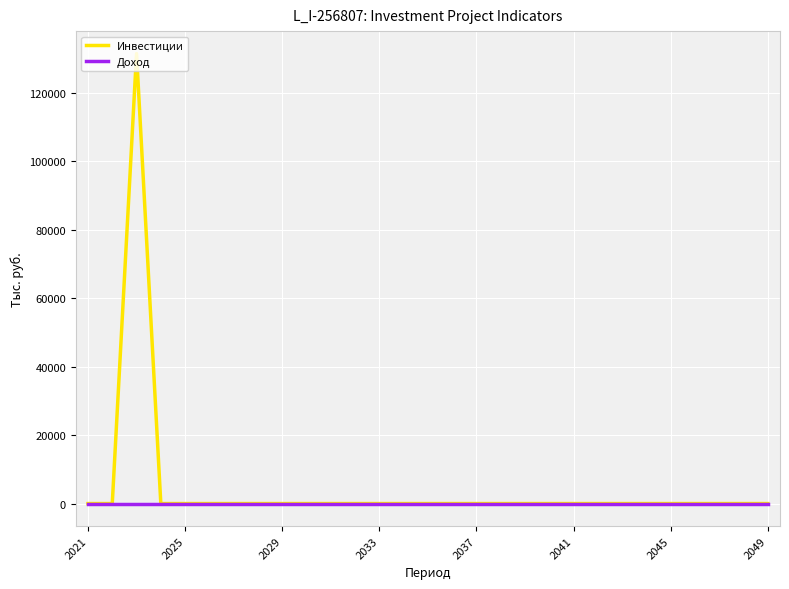

Reading left to right, transcribe all the data shown in this chart.

Инвестиции: 0.0	0.0	131439.3	0.0	0.0	0.0	0.0	0.0	0.0	0.0	0.0	0.0	0.0	0.0	0.0	0.0	0.0	0.0	0.0	0.0	0.0	0.0	0.0	0.0	0.0	0.0	0.0	0.0	0.0
Доход: 0.0	0.0	0.0	0.0	0.0	0.0	0.0	0.0	0.0	0.0	0.0	0.0	0.0	0.0	0.0	0.0	0.0	0.0	0.0	0.0	0.0	0.0	0.0	0.0	0.0	0.0	0.0	0.0	0.0